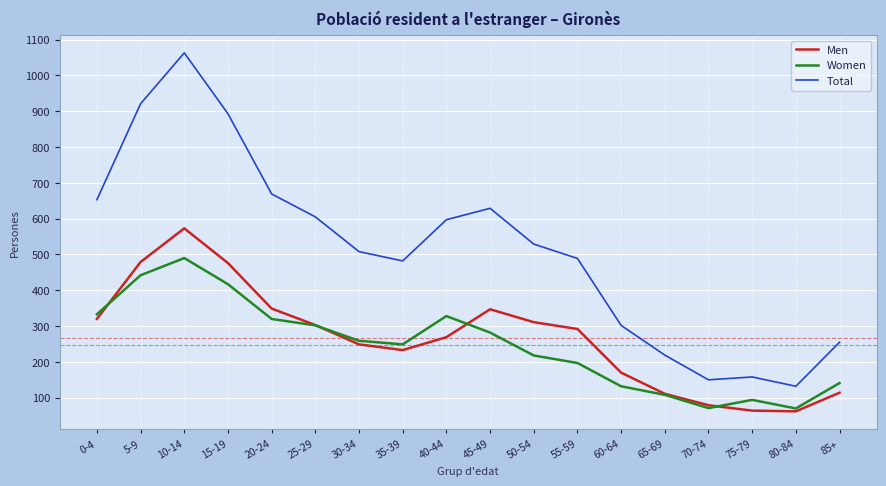

Which category has the lowest value in the Total series?

80-84